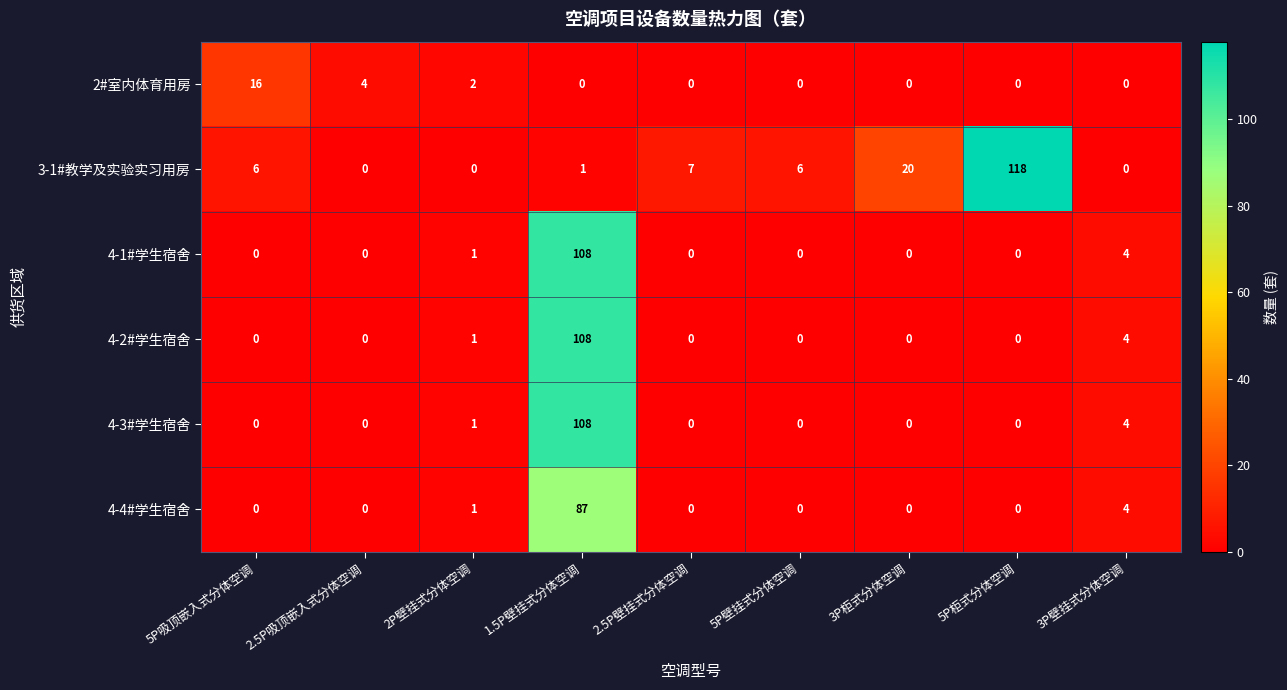

True or false: 4-1#学生宿舍 has a value of 108 at 1.5P壁挂式分体空调.

True